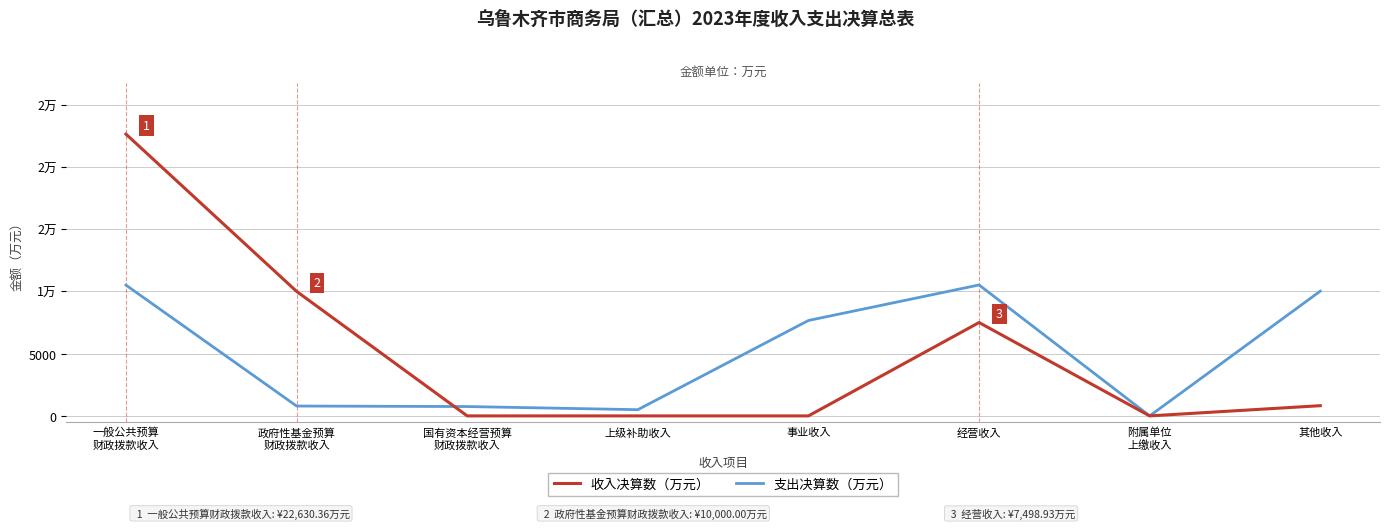

List the labels in order of 收入决算数（万元） value, largest first.

一般公共预算
财政拨款收入, 政府性基金预算
财政拨款收入, 经营收入, 其他收入, 国有资本经营预算
财政拨款收入, 上级补助收入, 事业收入, 附属单位
上缴收入